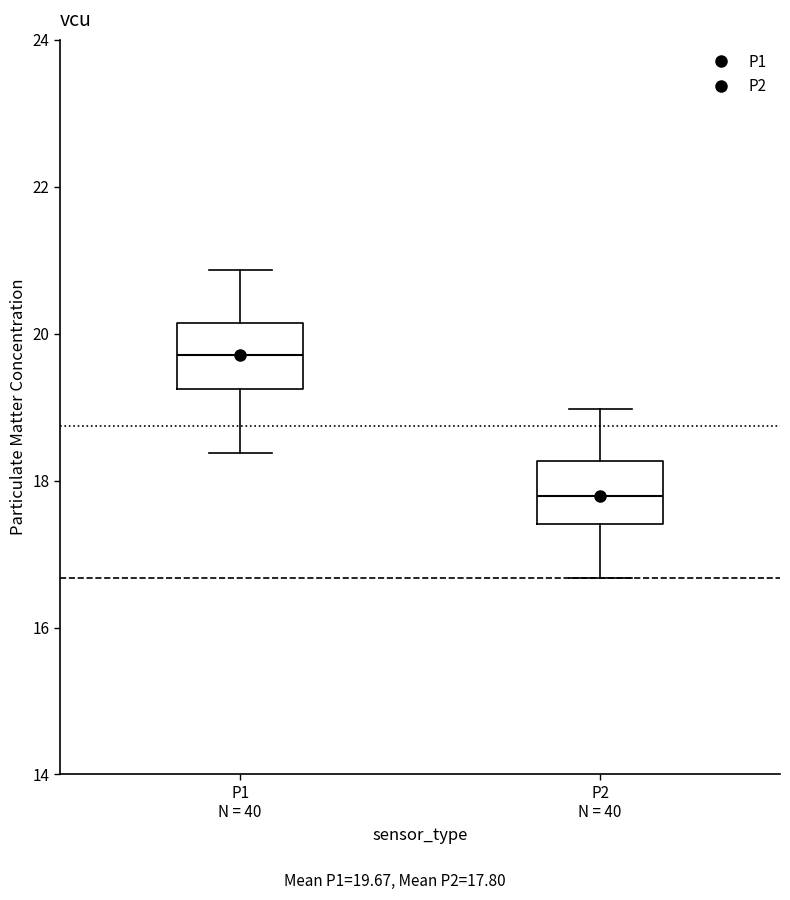

Reading left to right, transcribe this box plot: for each box, give where its median line is, the range the box spans, and where its two whiskers end, as read against the y-axis. The values are not printed on the chart, so give them approximately, as read against the axis.

P1 N = 40: median 19.8, box 19.2 to 20.2, whiskers 18.4 to 20.8
P2 N = 40: median 17.8, box 17.4 to 18.2, whiskers 16.6 to 19.0